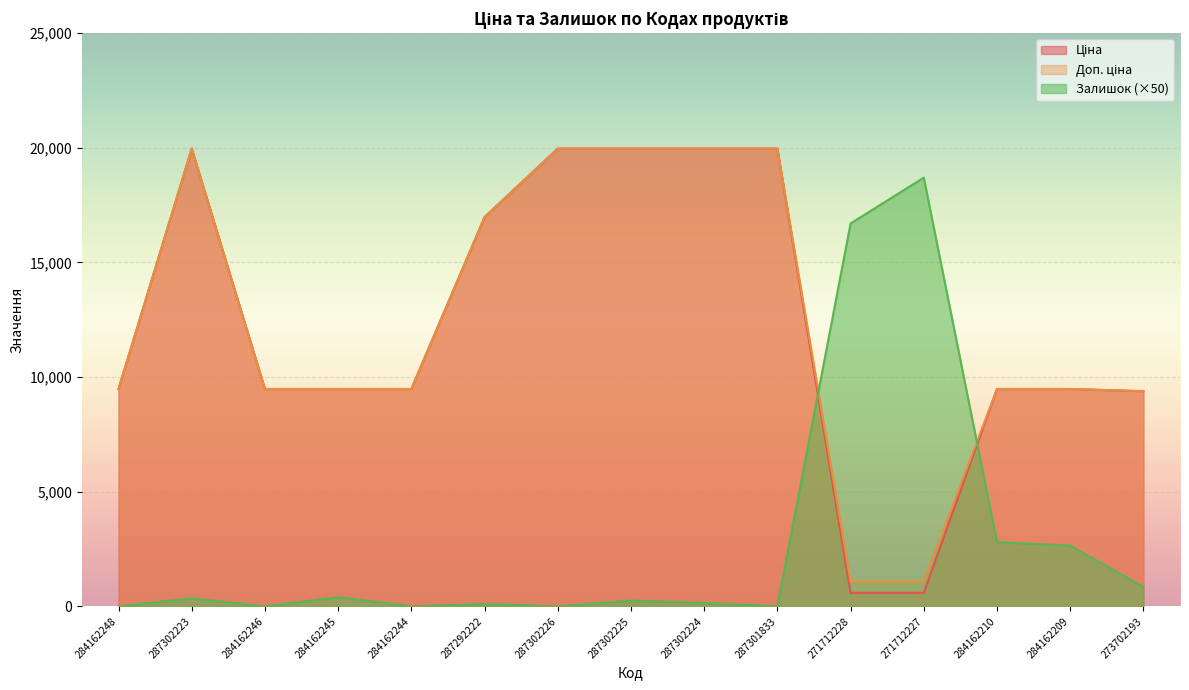

Between which two adjacent categories do Залишок and Ціна first intersect?

287301833 and 271712228